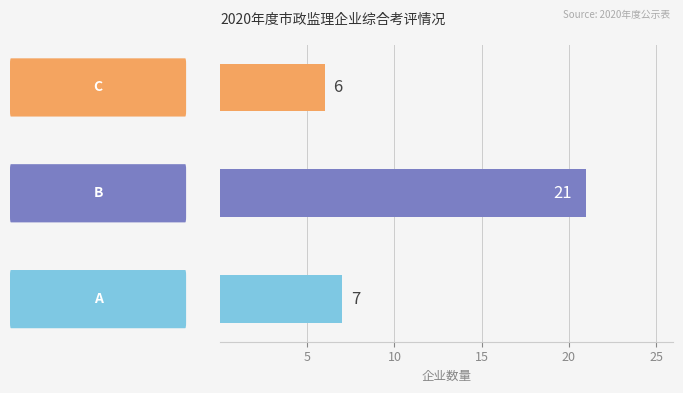

What is the difference between the maximum and minimum values?

15